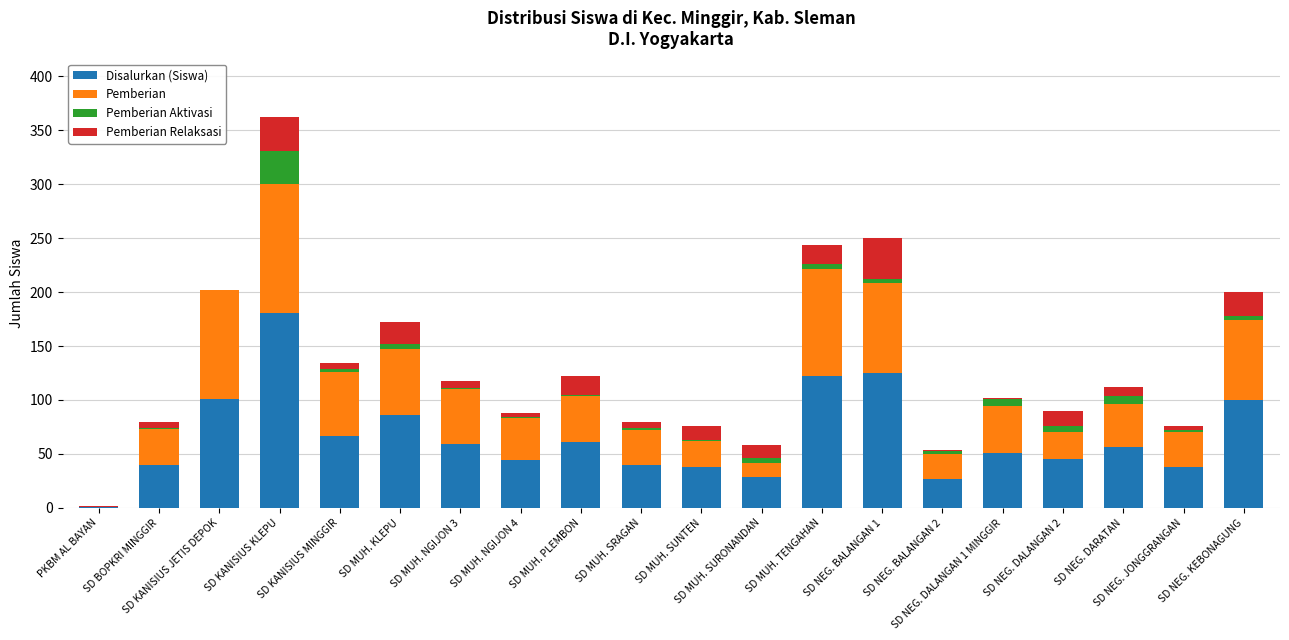

What is the difference between the second highest and second lowest values in the Disalurkan (Siswa) series?

98